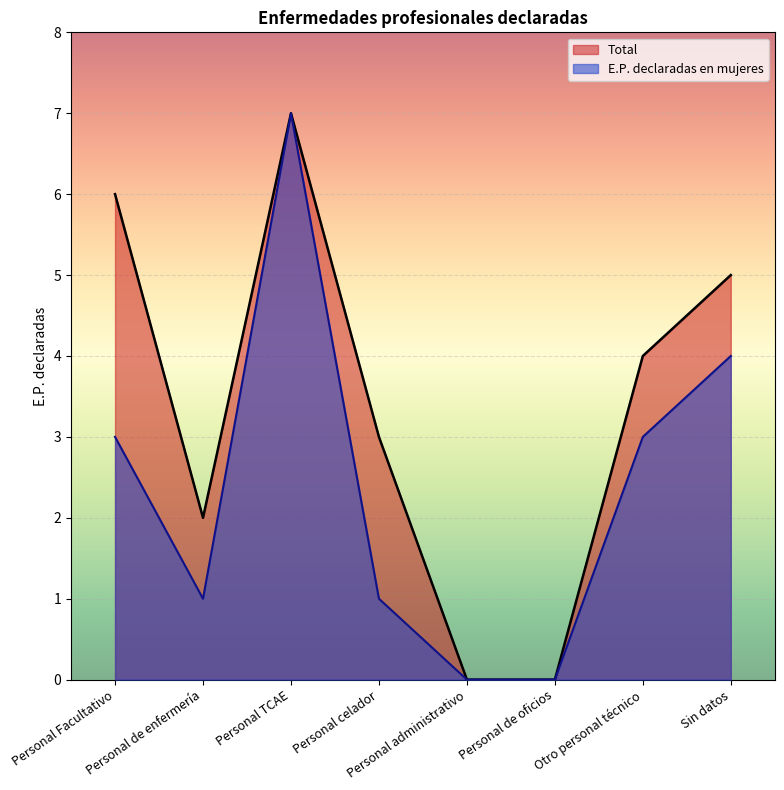

Which series has the largest range (max minus min)?

E.P. declaradas en mujeres